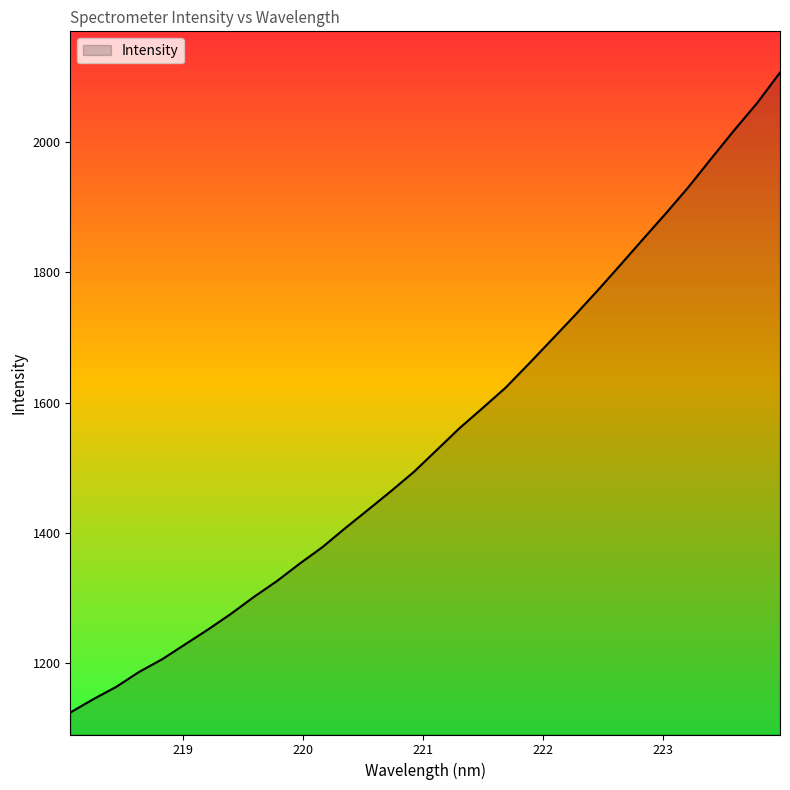

What is the difference between the maximum and minimum values?

982.4